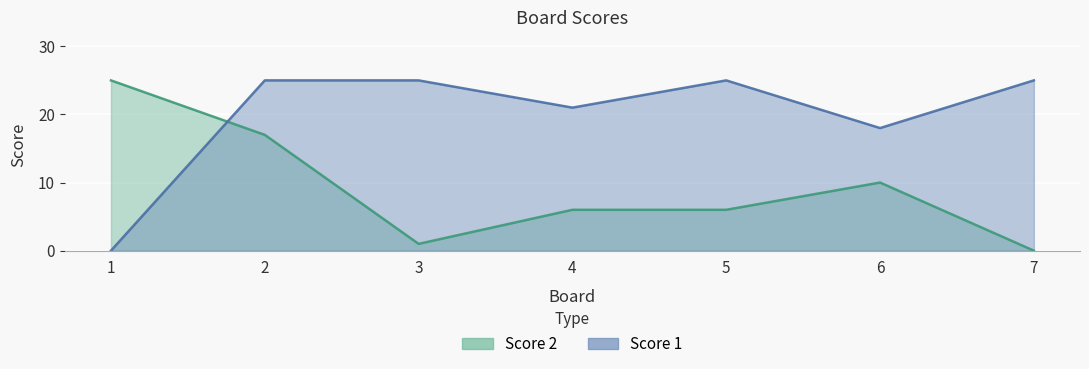

What is the difference between the maximum and second lowest values in the Score 2 series?

24